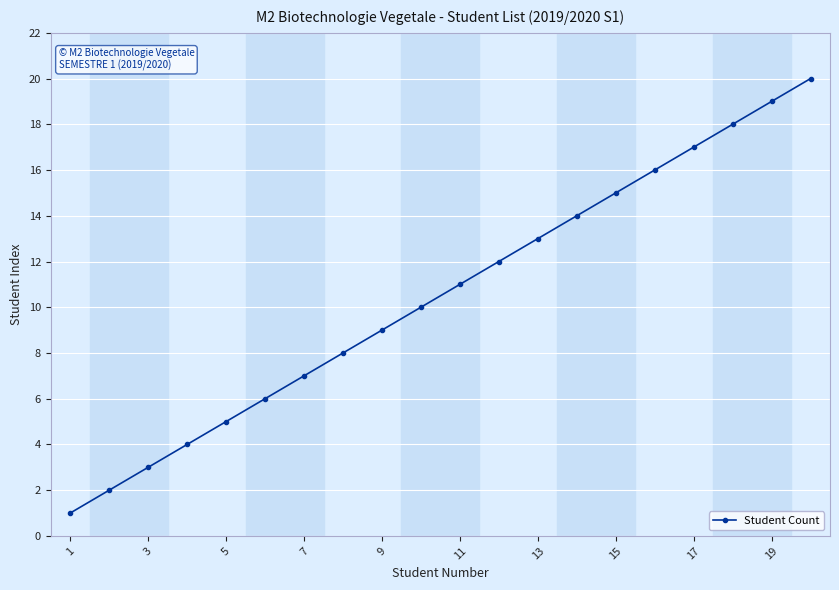

What is the maximum value shown in the chart?

20